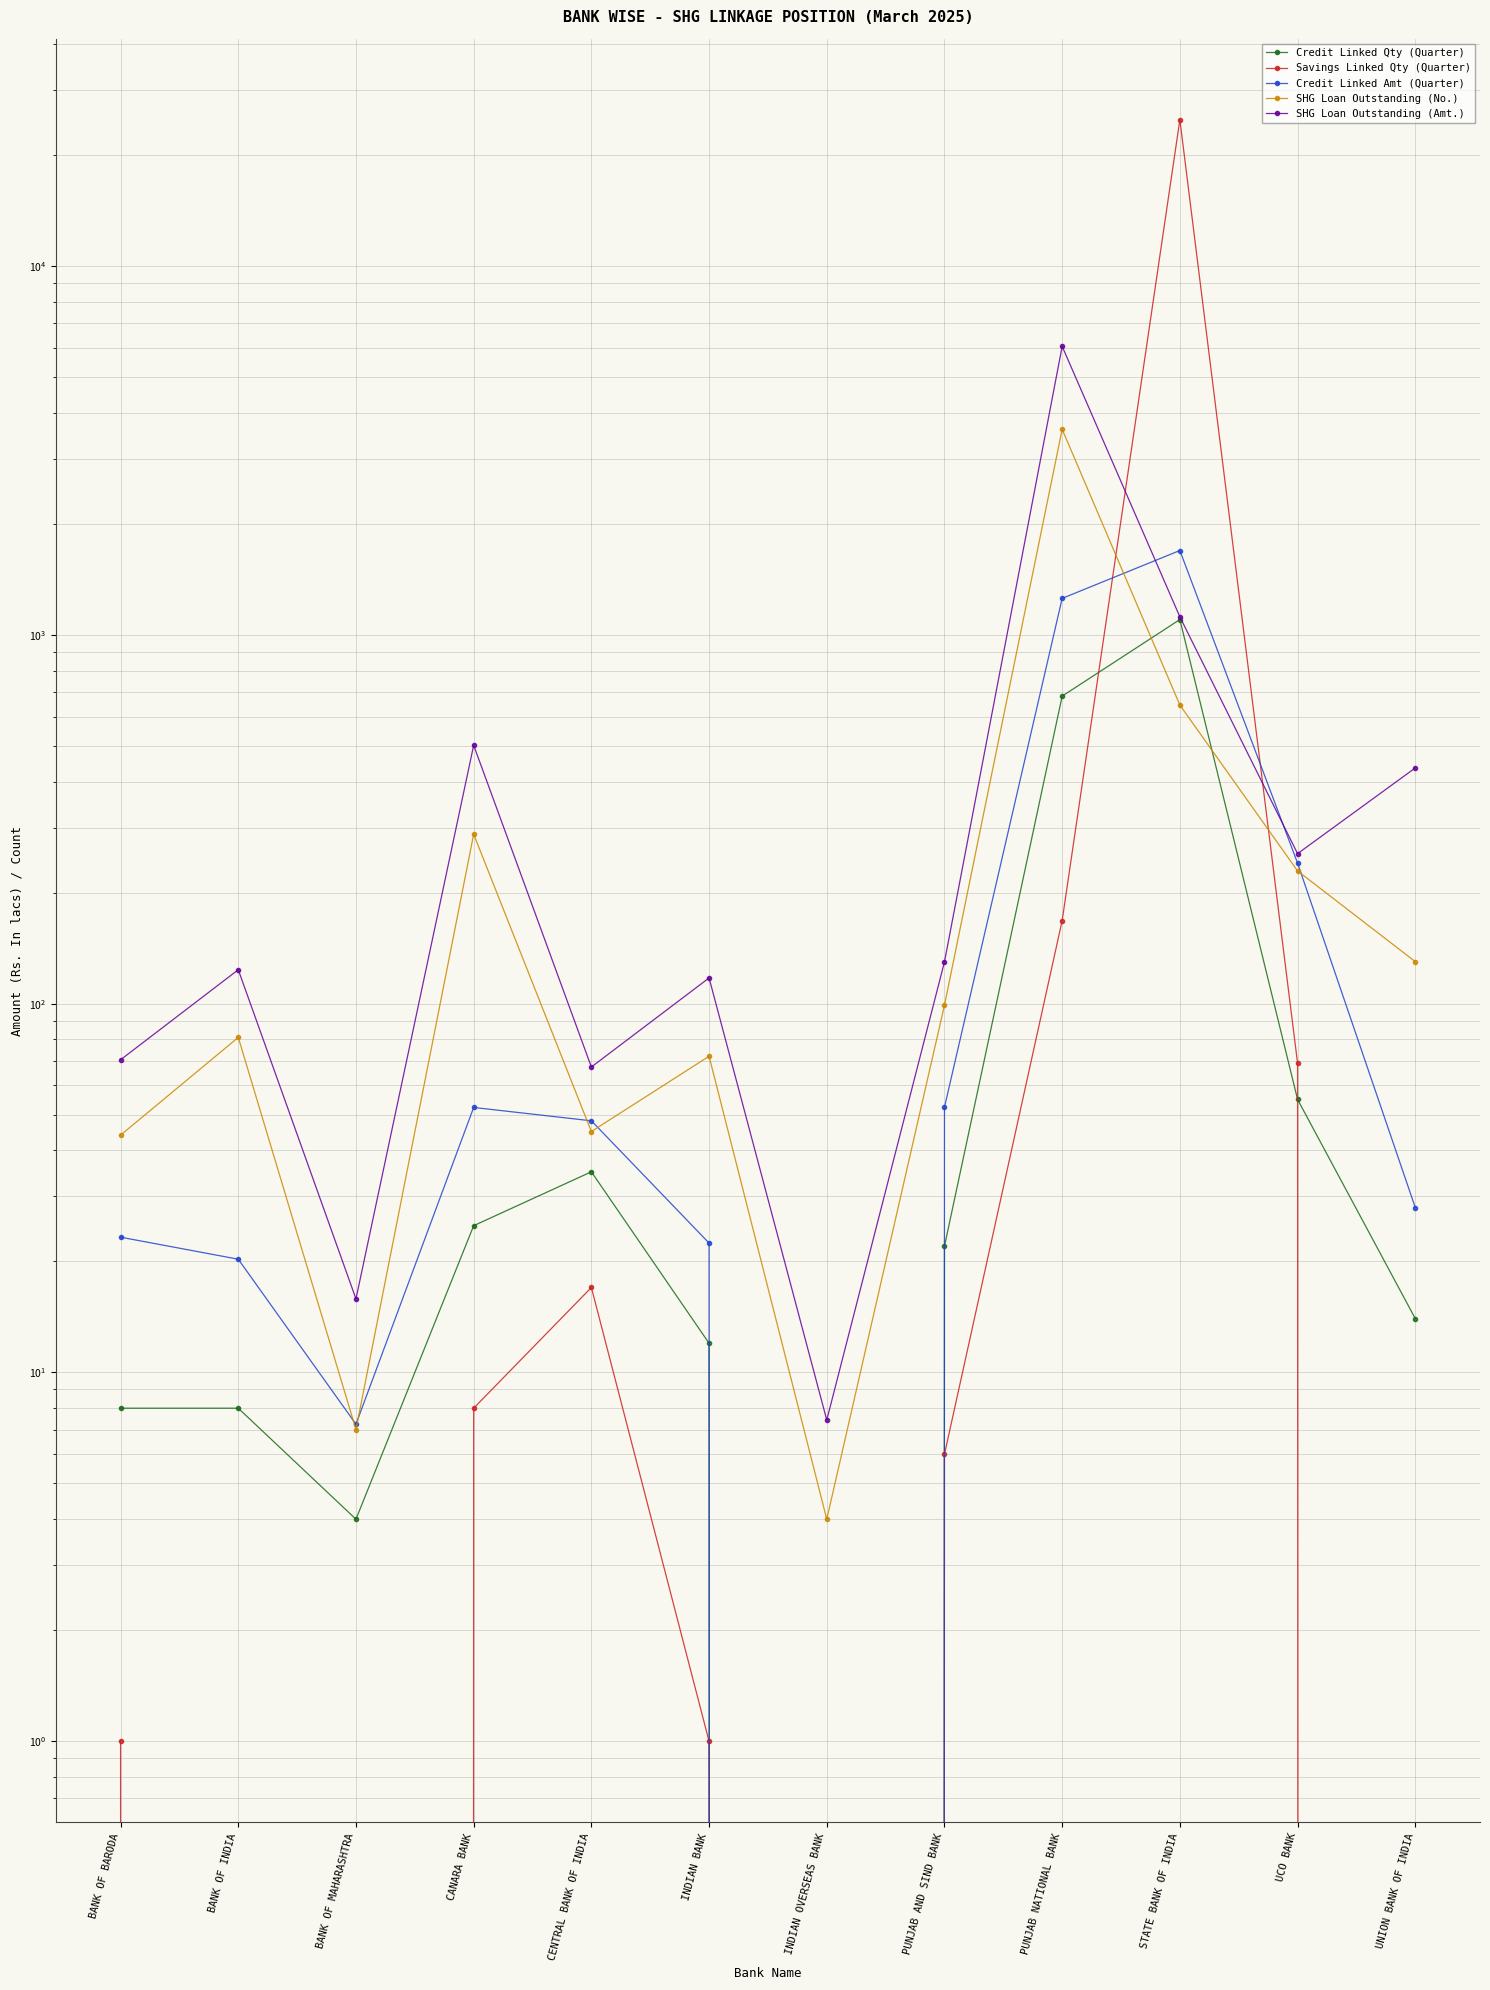

Where do Savings Linked Qty (Quarter) and Credit Linked Qty (Quarter) first cross each other?

PUNJAB NATIONAL BANK and STATE BANK OF INDIA